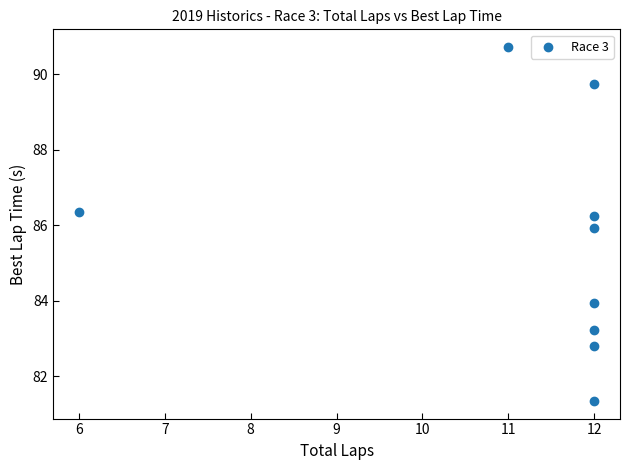

What is the range of X values (max minus min)?

6.0